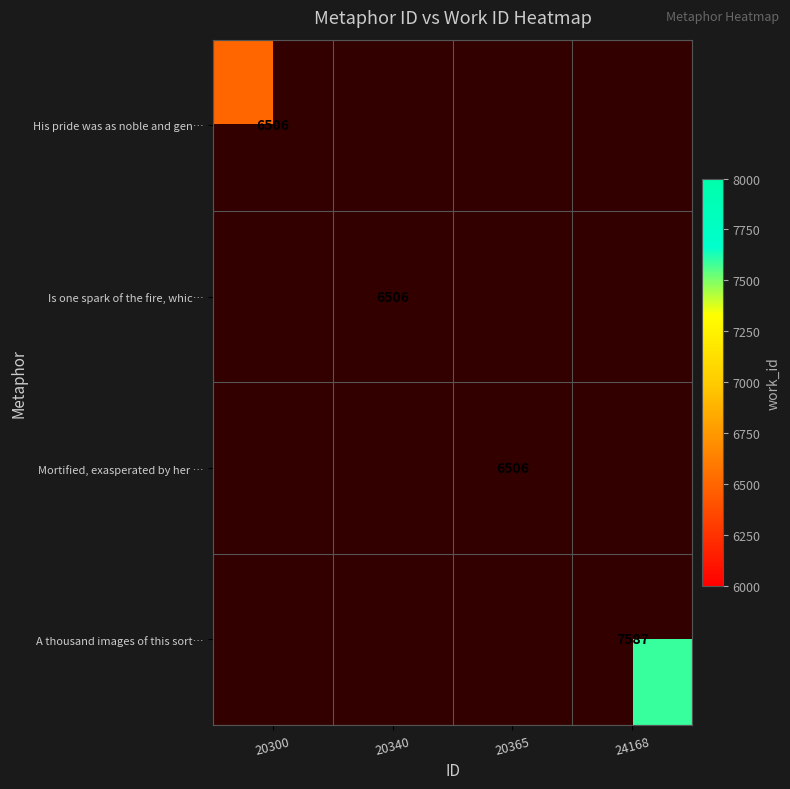

True or false: A thousand images of this sort… has a value of 7587 at 24168.

True